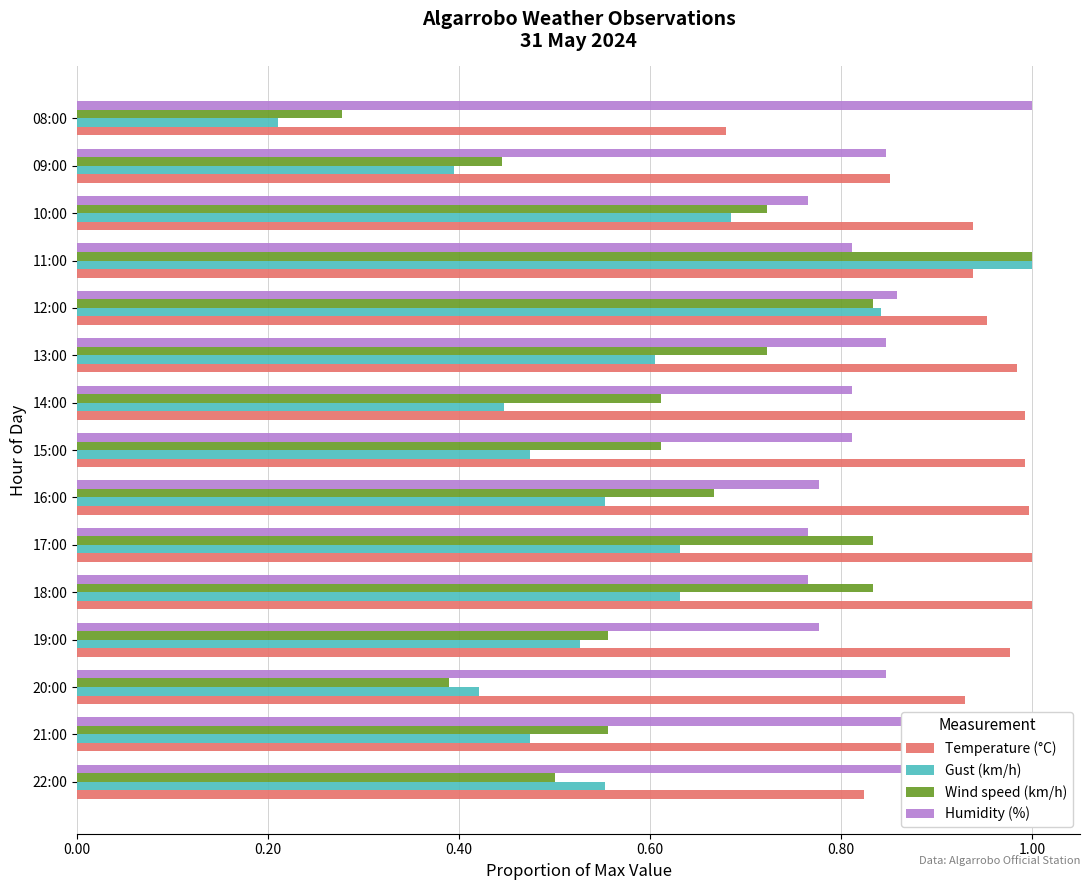

Rank the series by their average value, from lowest to highest.

Gust (km/h), Wind speed (km/h), Humidity (%), Temperature (°C)